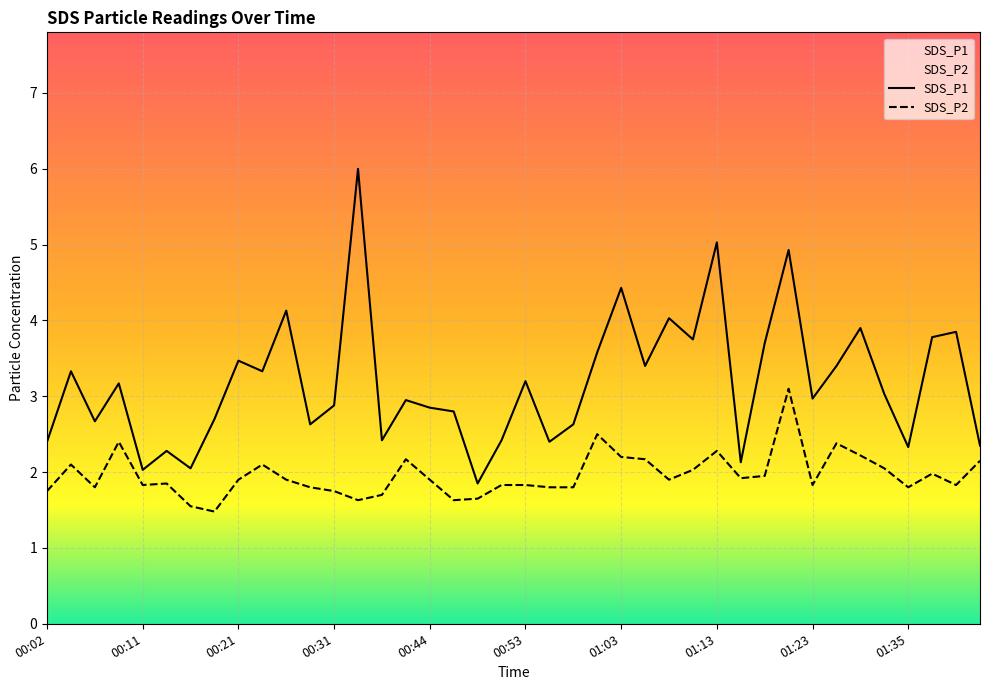

What is the difference between the second highest and minimum values in the SDS_P2 series?

1.0